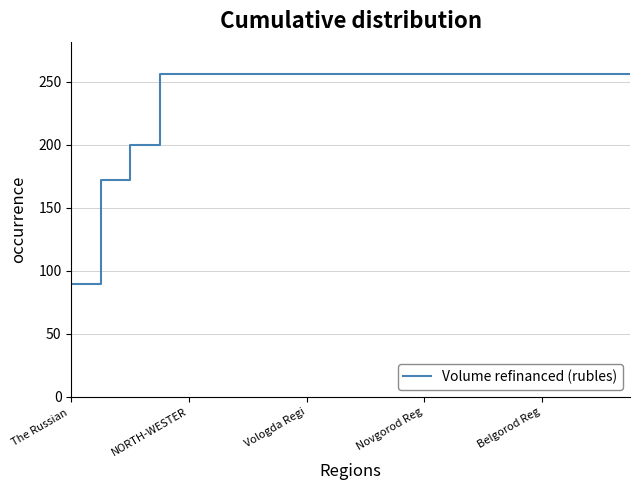

What is the maximum value shown in the chart?

256